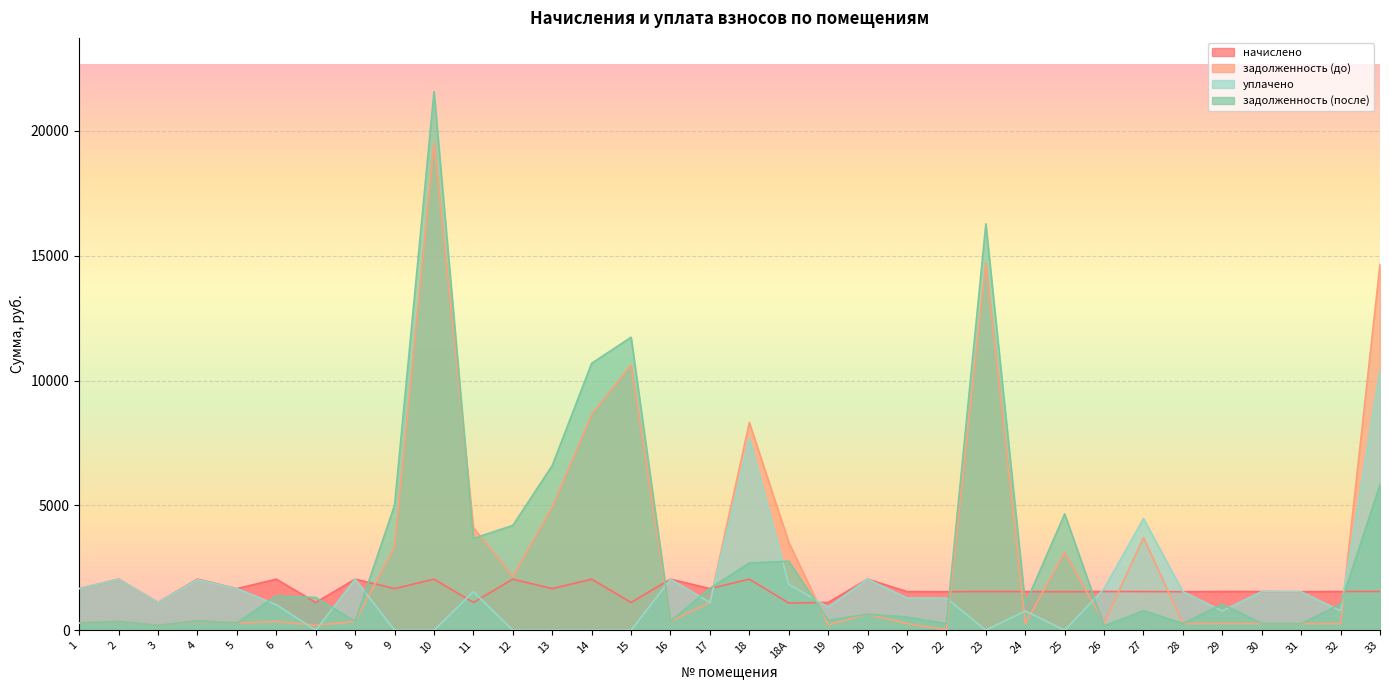

What is the sum of the уплачено values at 18 and 13?

7672.5